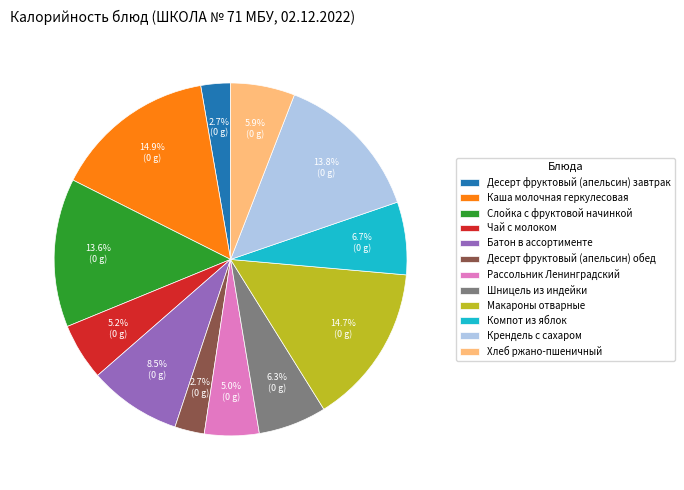

To the nearest percent, what is the combined percentage of Компот из яблок and Чай с молоком?

12%